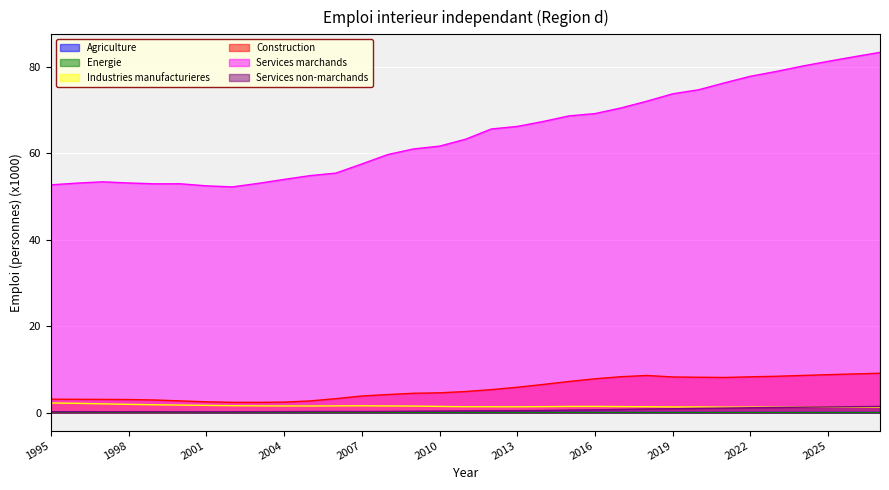

What are all the series names shown in the legend?

Agriculture, Energie, Industries manufacturieres, Construction, Services marchands, Services non-marchands